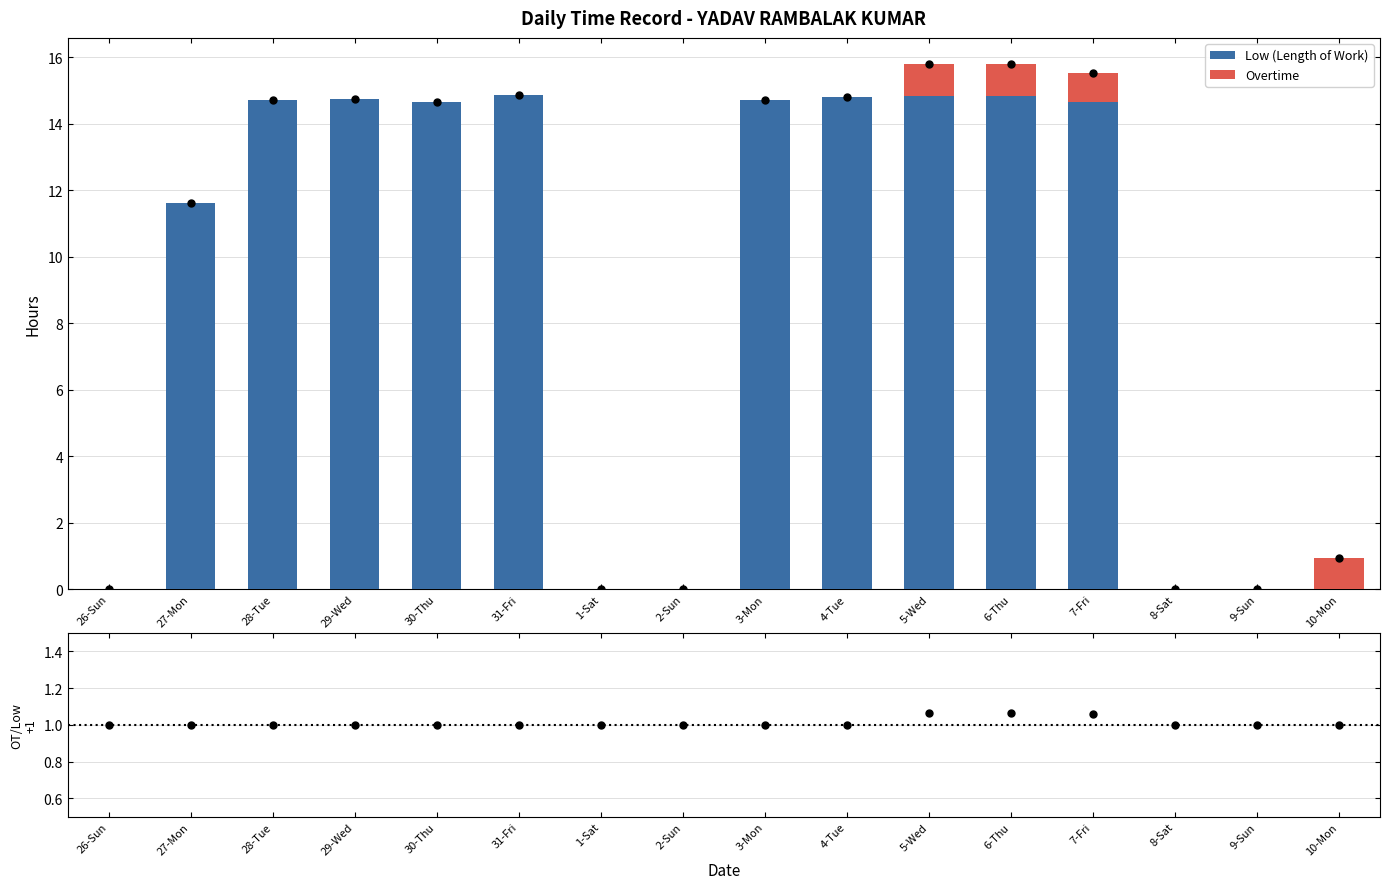

Rank the series by their maximum value, from lowest to highest.

Overtime, OT/Low ratio, Low (Length of Work), Total